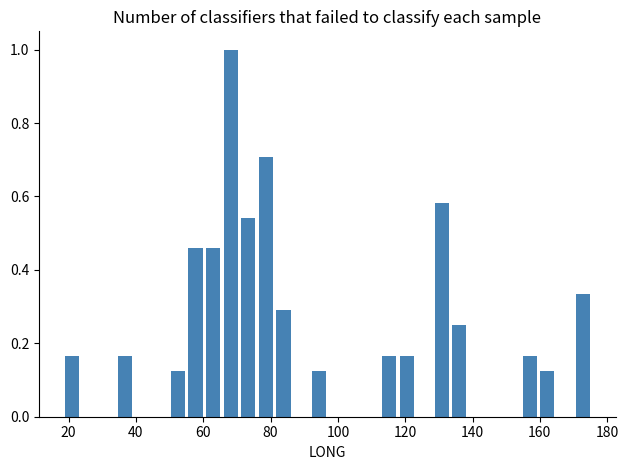

Read against the x-axis, roughly where is the centre of the tallest bar?

68